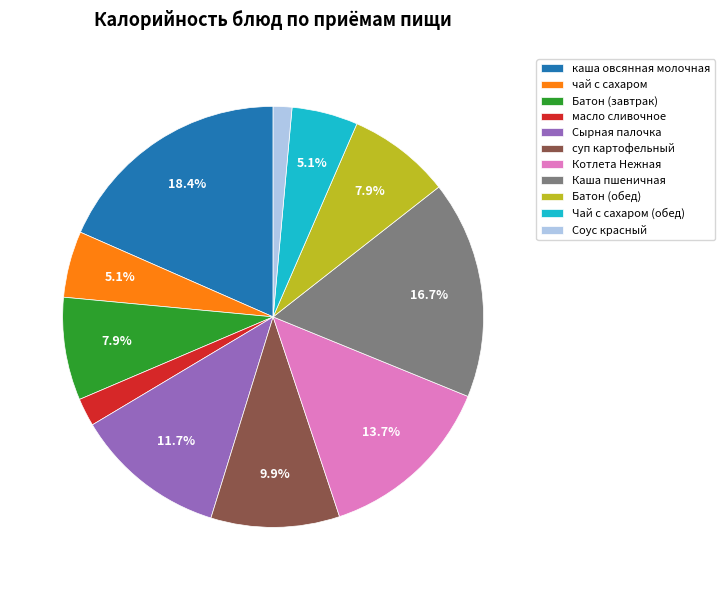

Is it true that каша овсянная молочная is 27% of the pie?

False